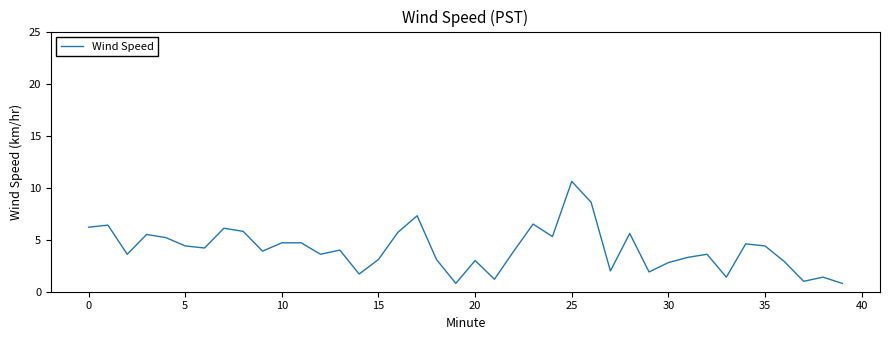

Does the chart have visible grid lines?

No